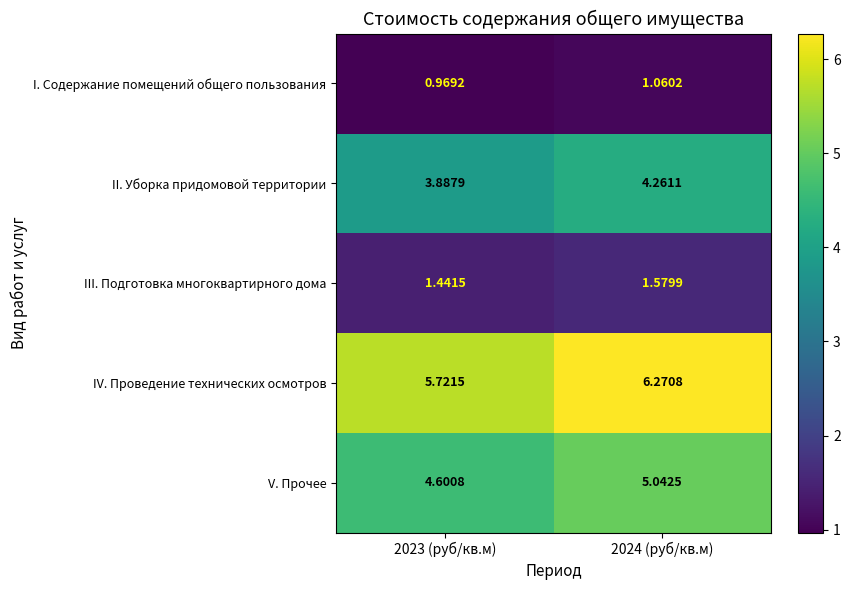

Rank the series at 2023 (руб/кв.м) from highest to lowest value.

IV. Проведение технических осмотров, V. Прочее, II. Уборка придомовой территории, III. Подготовка многоквартирного дома, I. Содержание помещений общего пользования